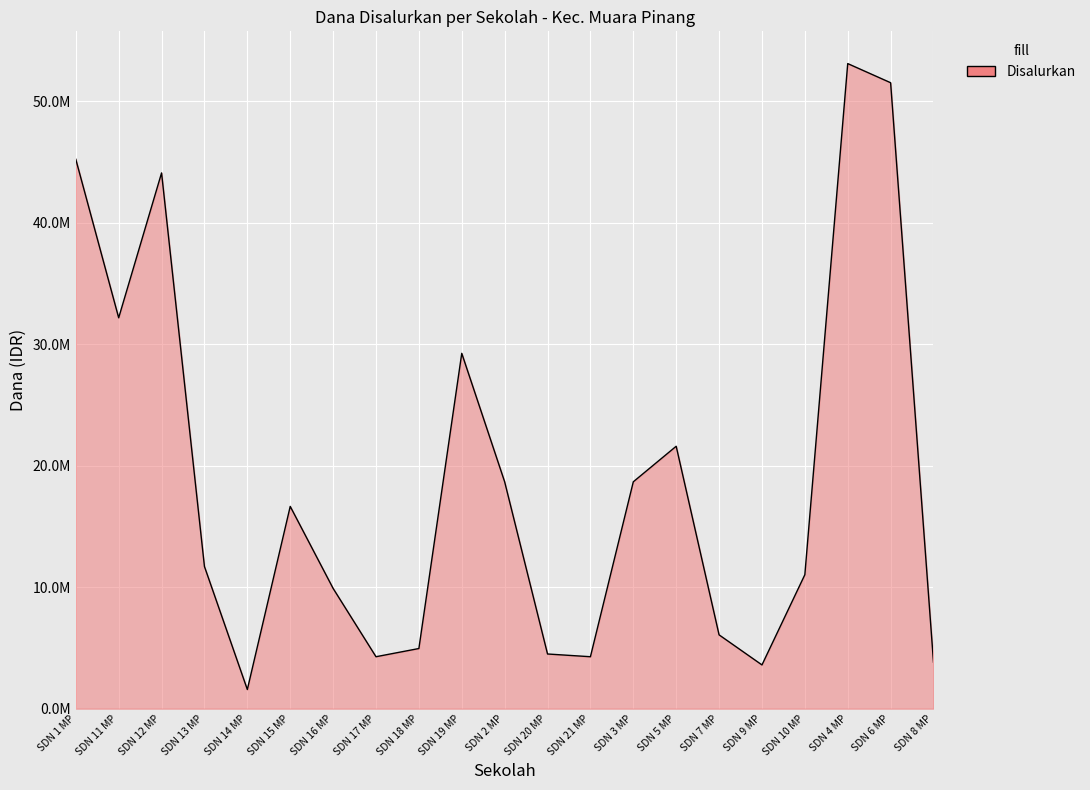

Does the chart have visible grid lines?

Yes